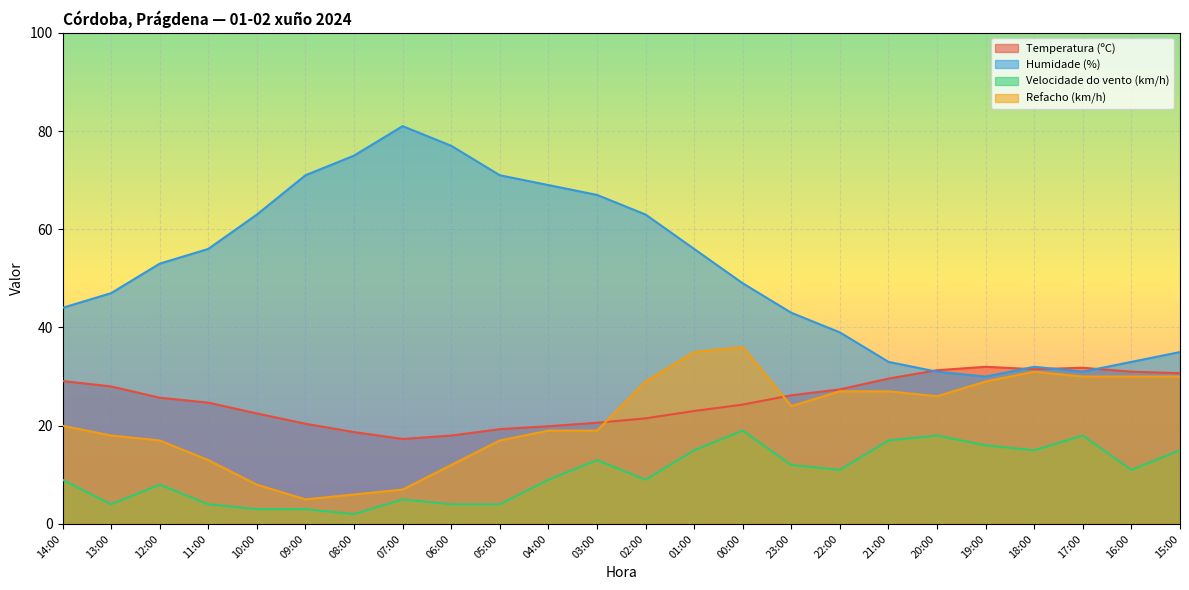

Reading right to left, what are all the values shown in this chart?

Temperatura (ºC): 30.7	31.0	31.8	31.5	32.0	31.3	29.6	27.4	26.2	24.3	23.0	21.5	20.6	19.9	19.3	18.0	17.3	18.7	20.4	22.5	24.7	25.7	28.0	29.1
Humidade (%): 35.0	33.0	31.0	32.0	30.0	31.0	33.0	39.0	43.0	49.0	56.0	63.0	67.0	69.0	71.0	77.0	81.0	75.0	71.0	63.0	56.0	53.0	47.0	44.0
Velocidade do vento (km/h): 15.0	11.0	18.0	15.0	16.0	18.0	17.0	11.0	12.0	19.0	15.0	9.0	13.0	9.0	4.0	4.0	5.0	2.0	3.0	3.0	4.0	8.0	4.0	9.0
Refacho (km/h): 30.0	30.0	30.0	31.0	29.0	26.0	27.0	27.0	24.0	36.0	35.0	29.0	19.0	19.0	17.0	12.0	7.0	6.0	5.0	8.0	13.0	17.0	18.0	20.0